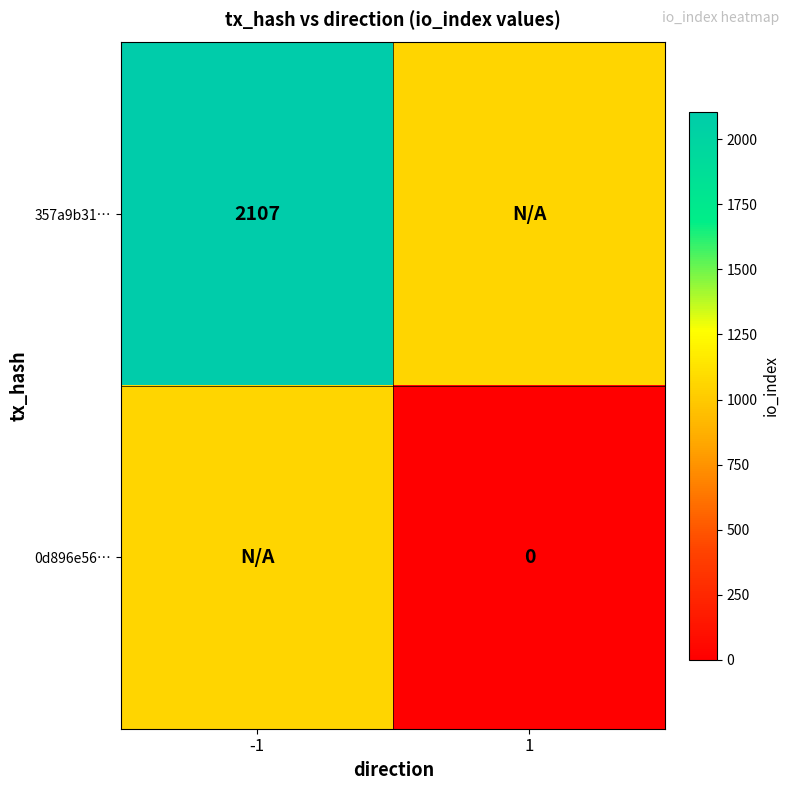

Is the value of 0d896e56… at 1 greater than the value of 357a9b31… at -1?

No